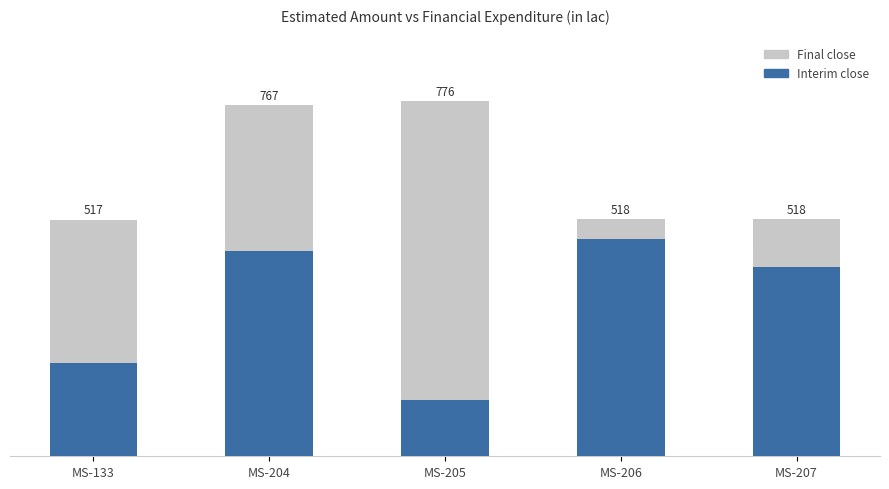

What is the difference between the second highest and minimum values in the Final close series?

250.1